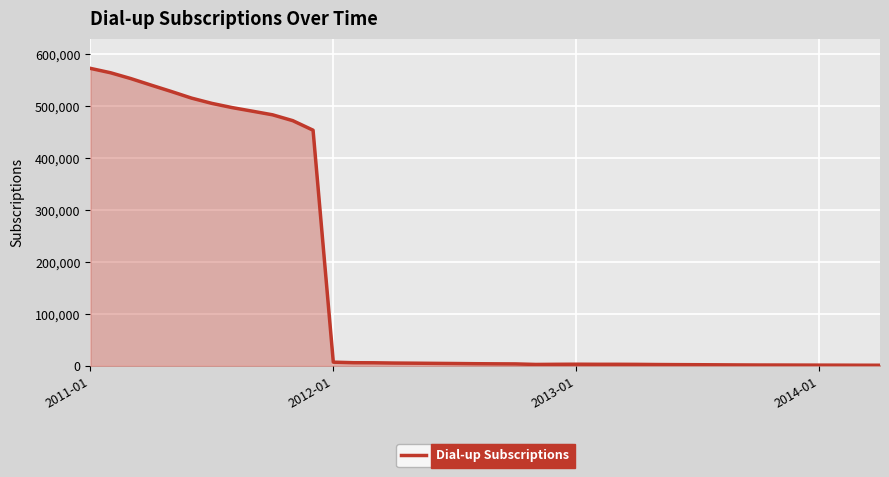

What is the greatest value displayed?

573079